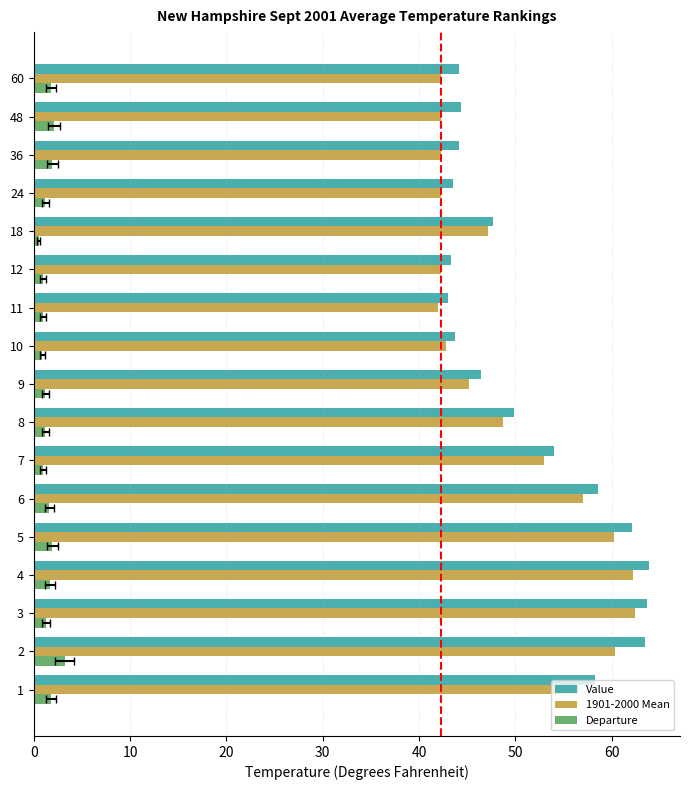

Is it true that 1901-2000 Mean equals 103.0 at 4?

False